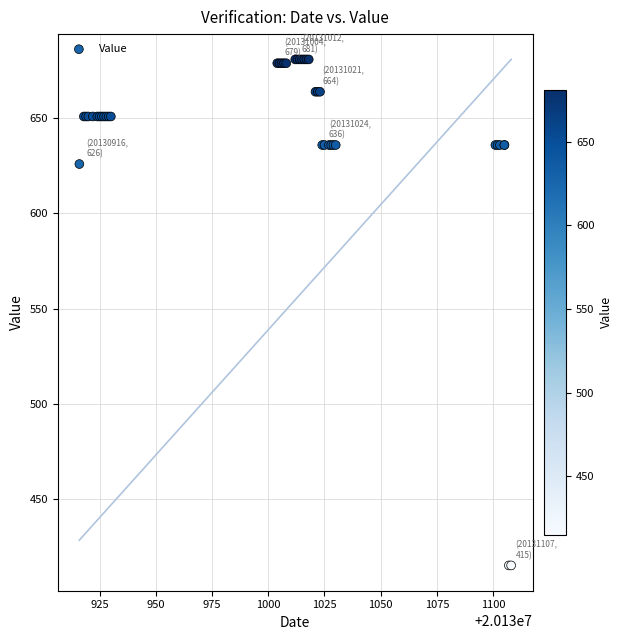

What Y value in the scatter plot is closest to 548?

626